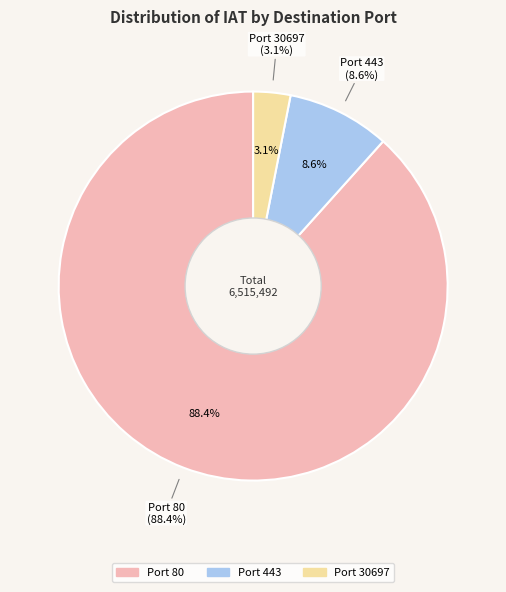

Which has a higher value, 80 or 80?

80